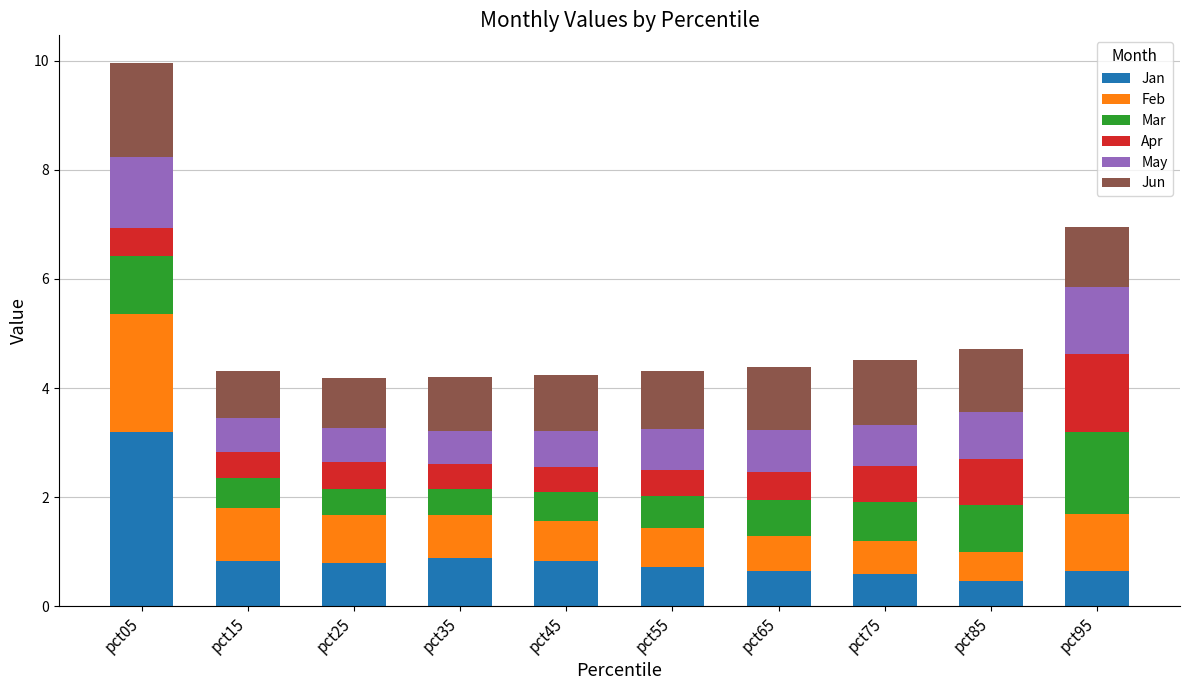

What is the maximum value for Jan?

3.2